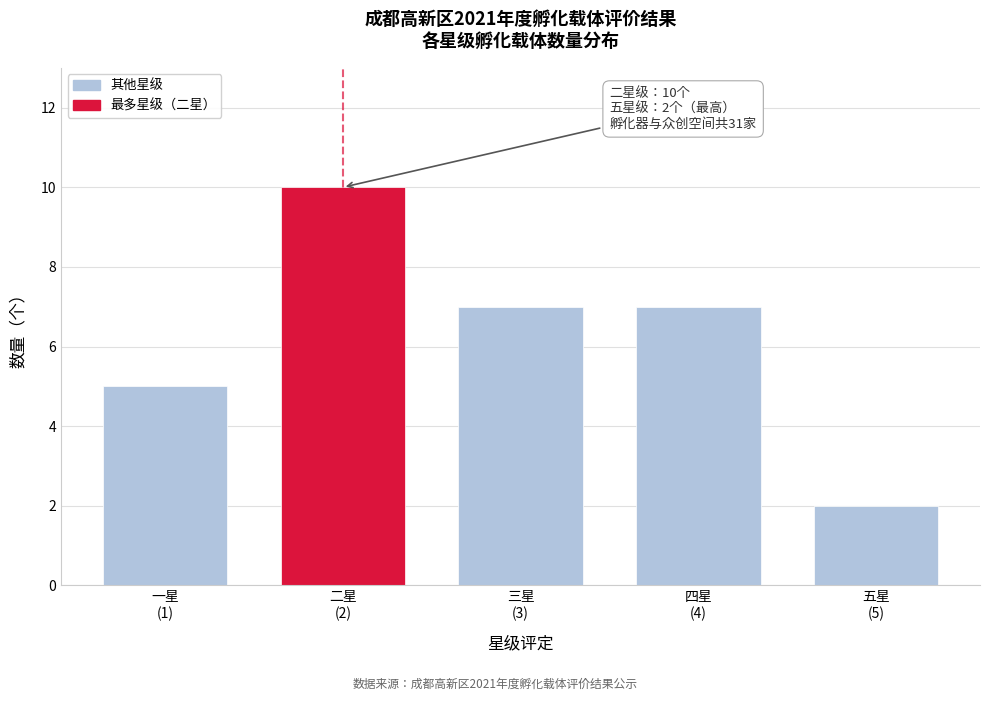

Reading left to right, what are all the values shown in this chart?

5	10	7	7	2